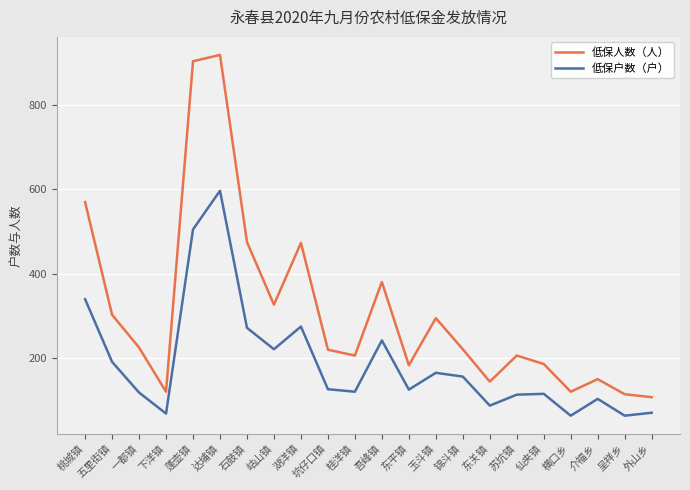

What is the difference between the second highest and second lowest values in the 低保人数（人） series?

792